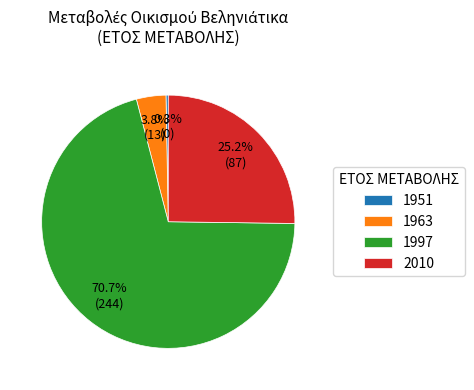

Which has a higher value, 1963 or 1951?

1963